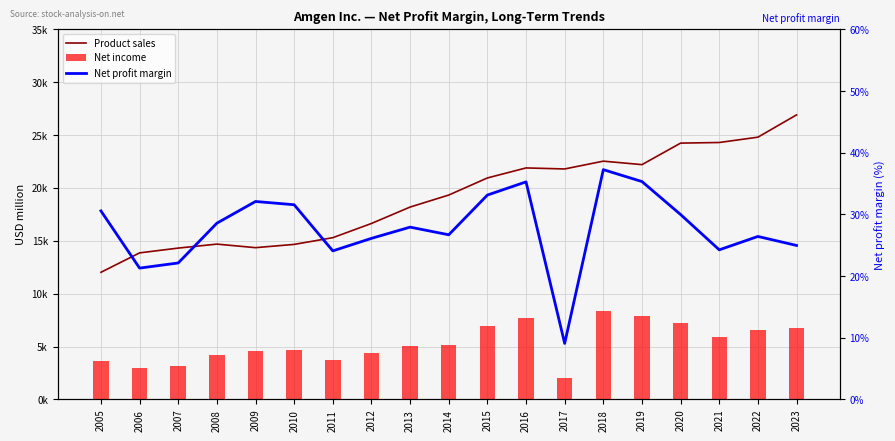

How many values in the Product sales series are below 19327?

9